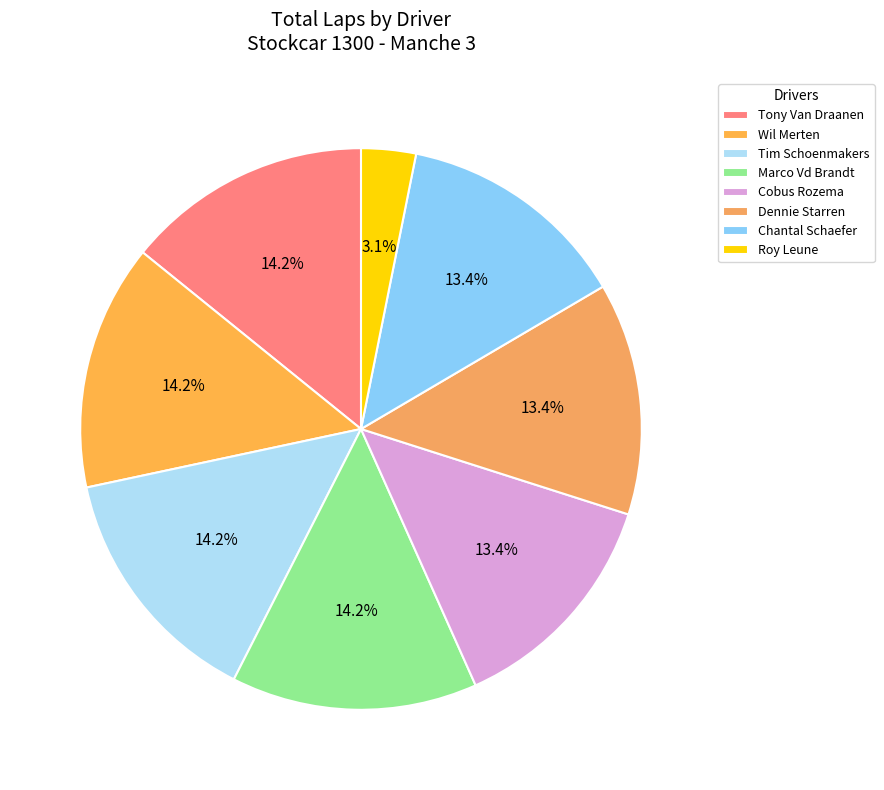

Is it true that Chantal Schaefer is 3% of the pie?

False